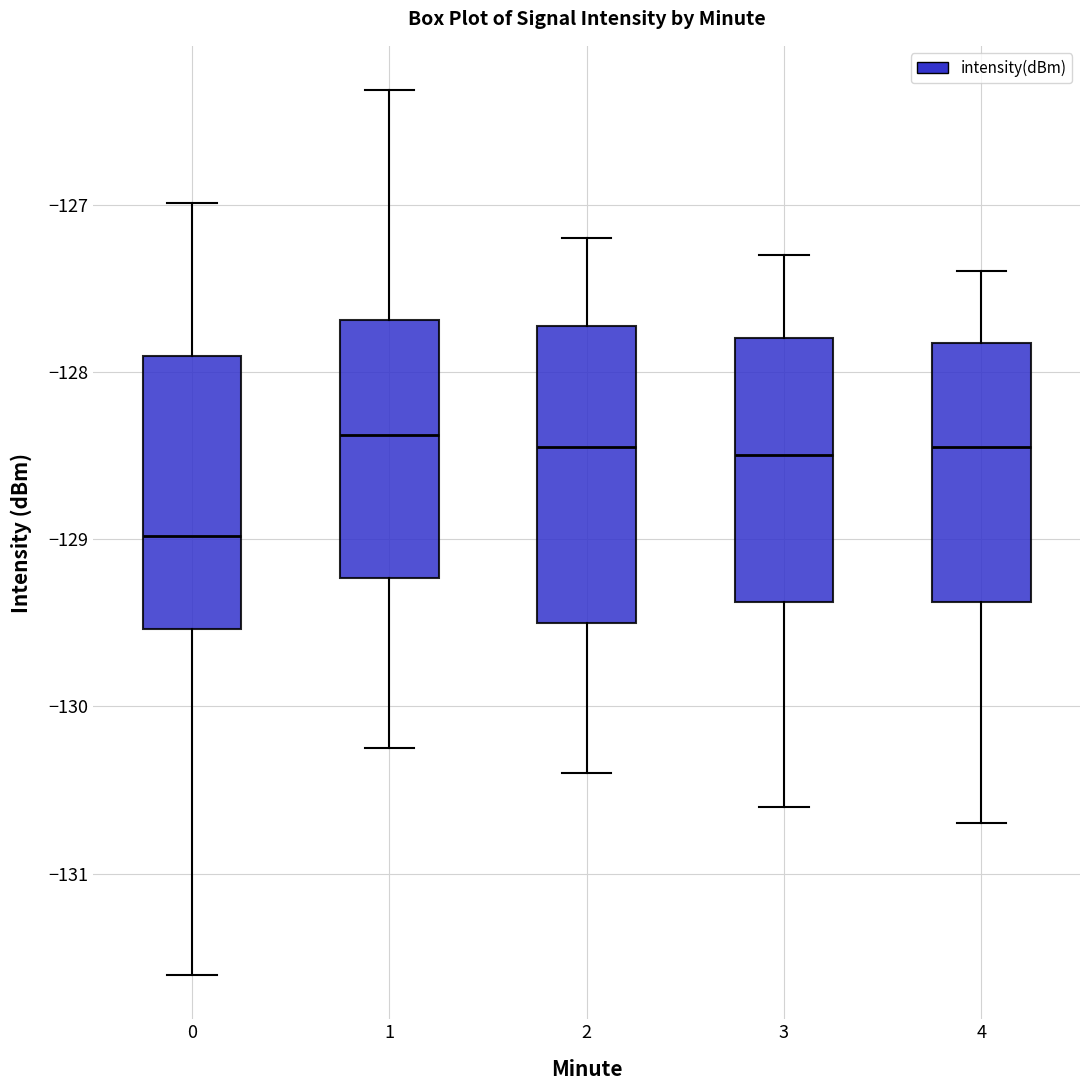

Reading left to right, read every box against the y-axis: the position of its median line, the range the box covers, and the ends of its whiskers. The values are not printed on the chart, so give them approximately, as read against the axis.

0: median -129.0, box -129.5 to -127.9, whiskers -131.6 to -127.0
1: median -128.4, box -129.2 to -127.7, whiskers -130.2 to -126.3
2: median -128.4, box -129.5 to -127.7, whiskers -130.4 to -127.2
3: median -128.5, box -129.4 to -127.8, whiskers -130.6 to -127.3
4: median -128.4, box -129.4 to -127.8, whiskers -130.7 to -127.4